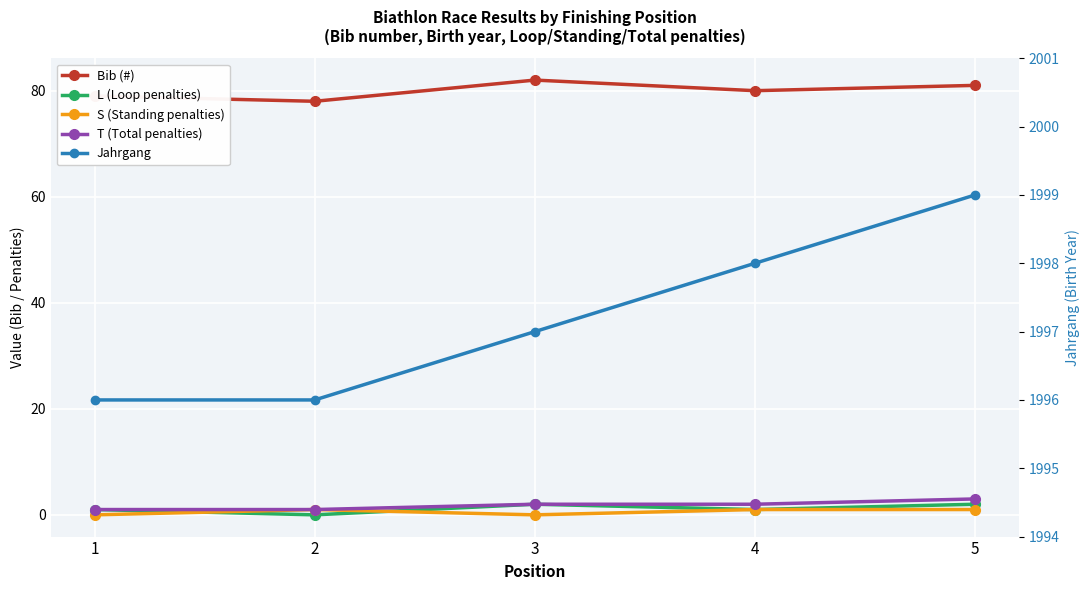

In L (Loop penalties), how many points are higher than both neighbors (excluding endpoints)?

1